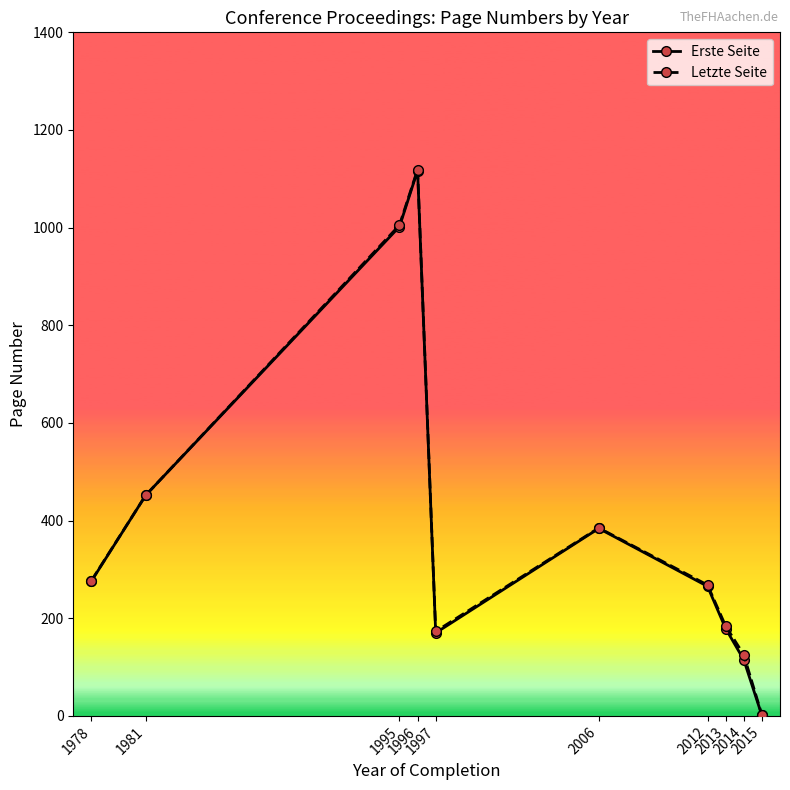

Which category has the highest value across all series?

1996